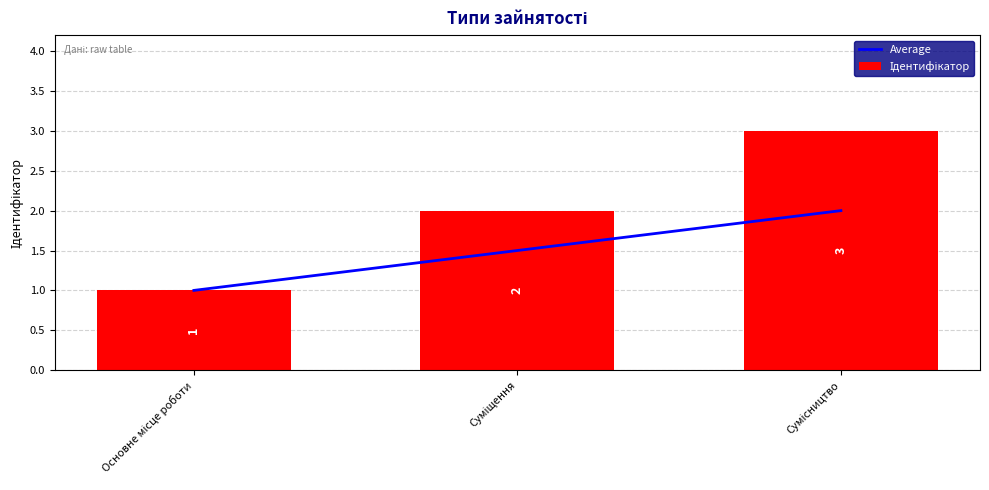

Reading left to right, what are all the values shown in this chart?

Average: Основне місце роботи=1.0	Суміщення=1.5	Сумісництво=2.0
Ідентифікатор: Основне місце роботи=1.0	Суміщення=2.0	Сумісництво=3.0